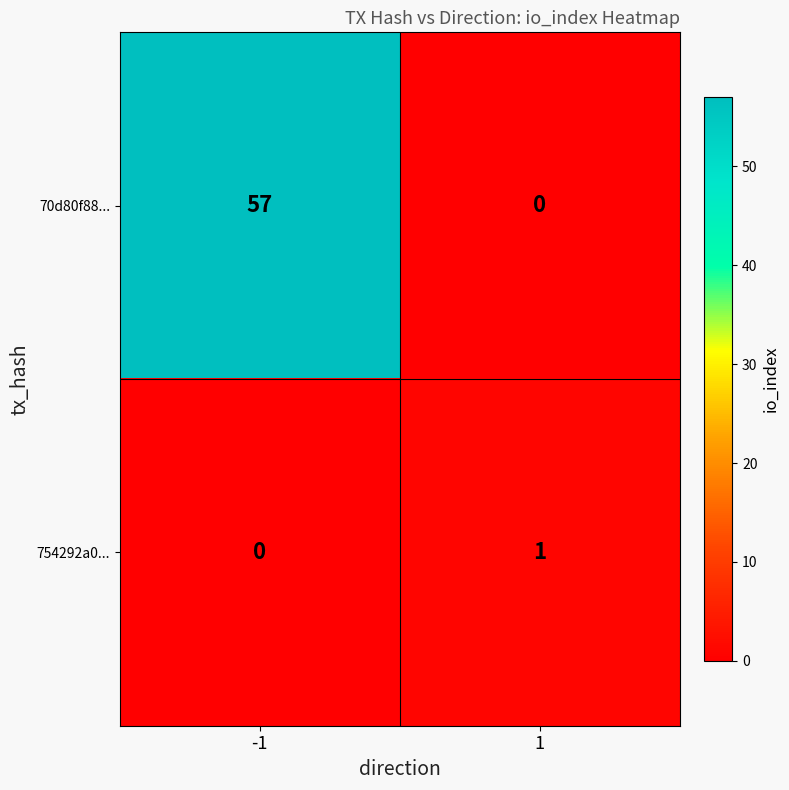

Rank the series by their average value, from highest to lowest.

70d80f88..., 754292a0...